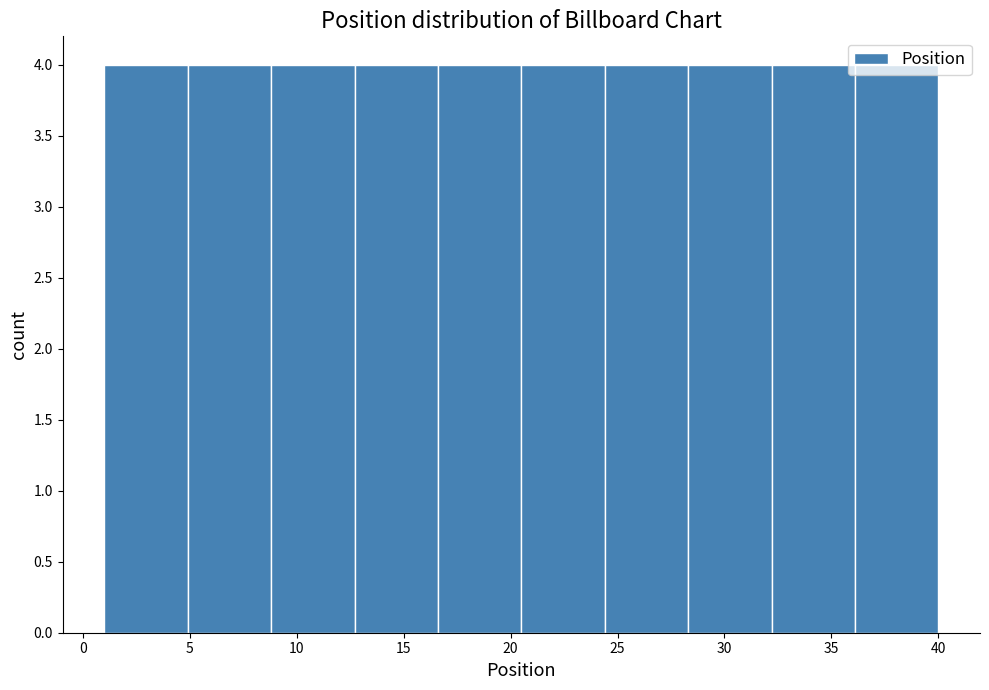

Reading left to right, list every bar in this chart as the range it spans on the x-axis followed by its height. Neither the bar edges nor the heights are printed on the chart, so give them approximately, as read against the axes.

1.0 to 4.9: 4
4.9 to 8.8: 4
8.8 to 12.7: 4
12.7 to 16.6: 4
16.6 to 20.5: 4
20.5 to 24.4: 4
24.4 to 28.3: 4
28.3 to 32.2: 4
32.2 to 36.1: 4
36.1 to 40.0: 4